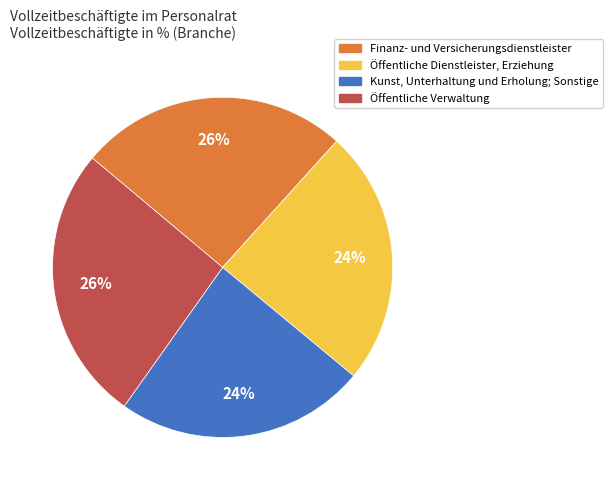

Do Öffentliche Dienstleister, Erziehung and Kunst, Unterhaltung und Erholung; Sonstige together represent more than half of the pie?

No